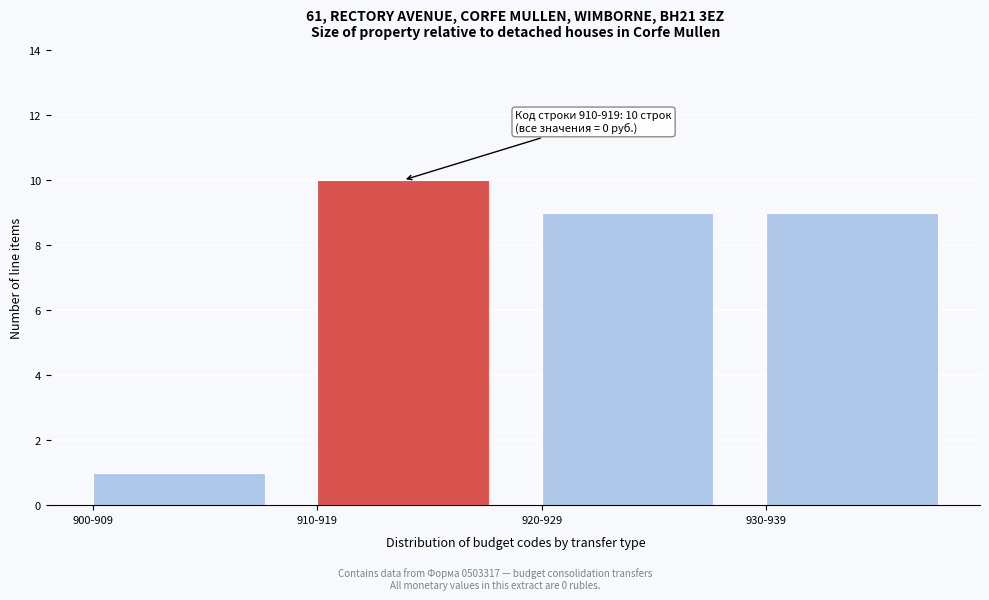

Reading left to right, transcribe all the data shown in this chart.

1	10	9	9